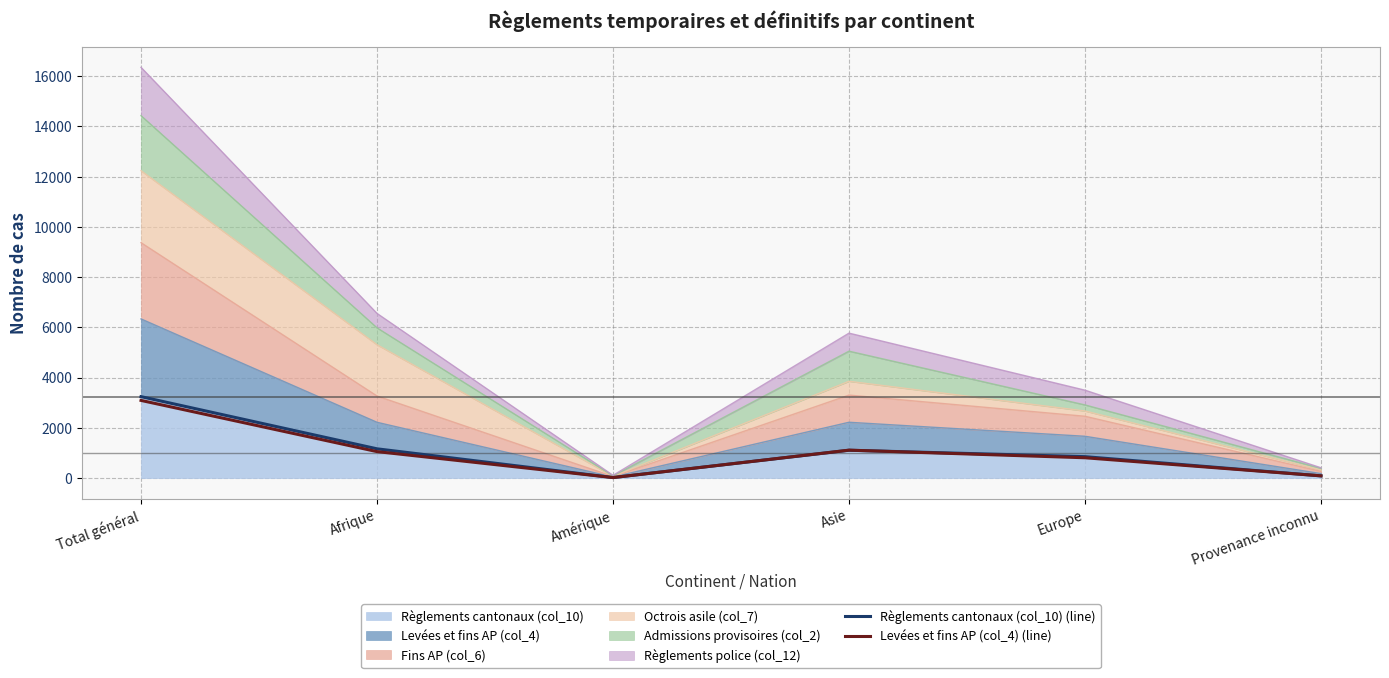

The Levées et fins AP (col_4) (line) series shows 1114 at Asie. True or false?

True